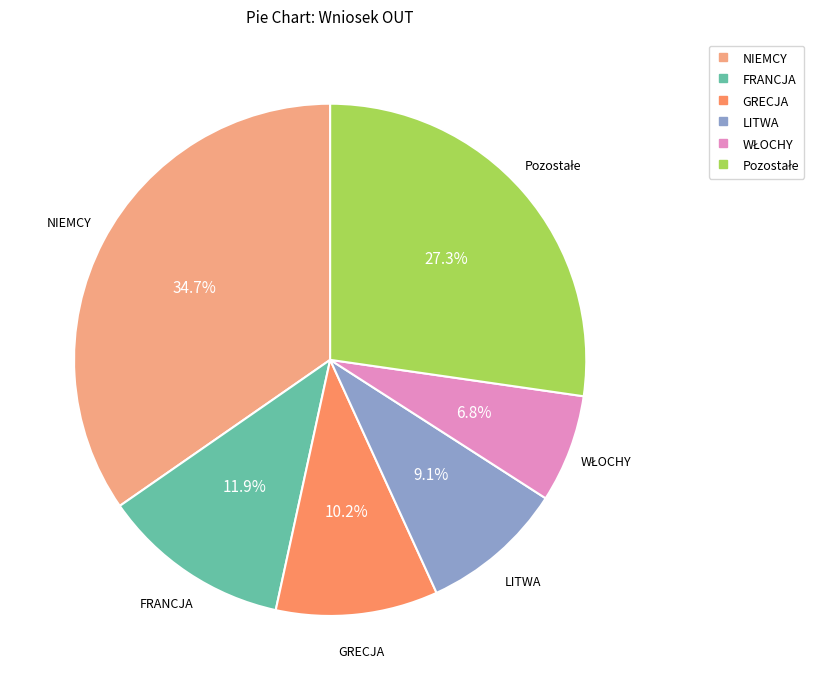

Is it true that LITWA is 9% of the pie?

True